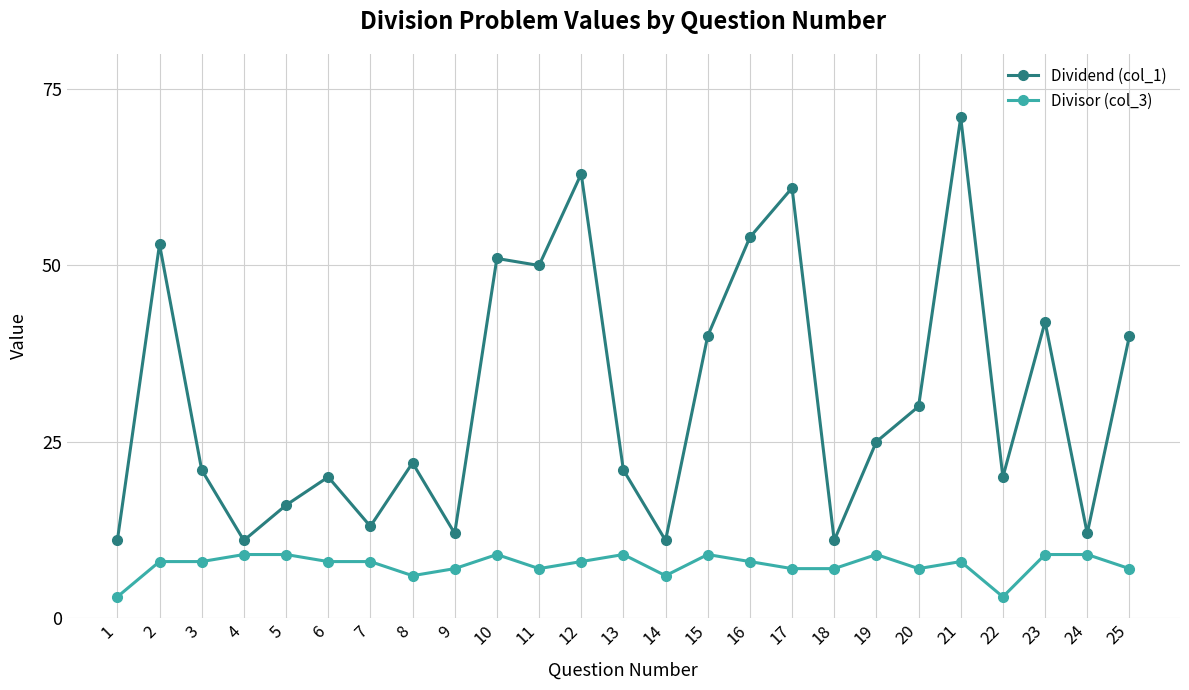

Which label corresponds to the largest value in the chart?

21